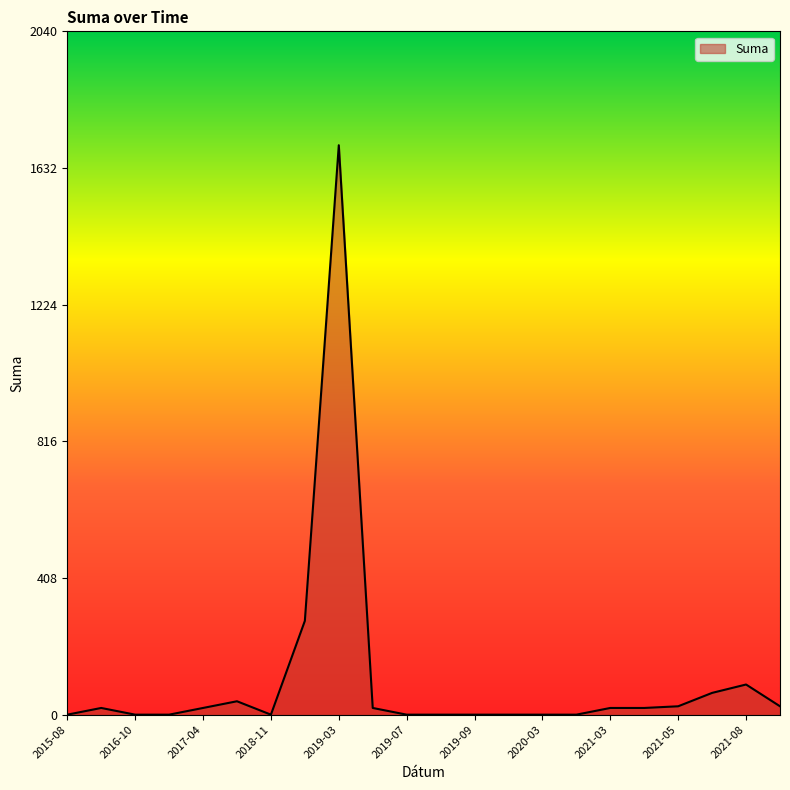

What is the difference between the maximum and minimum values?

1700